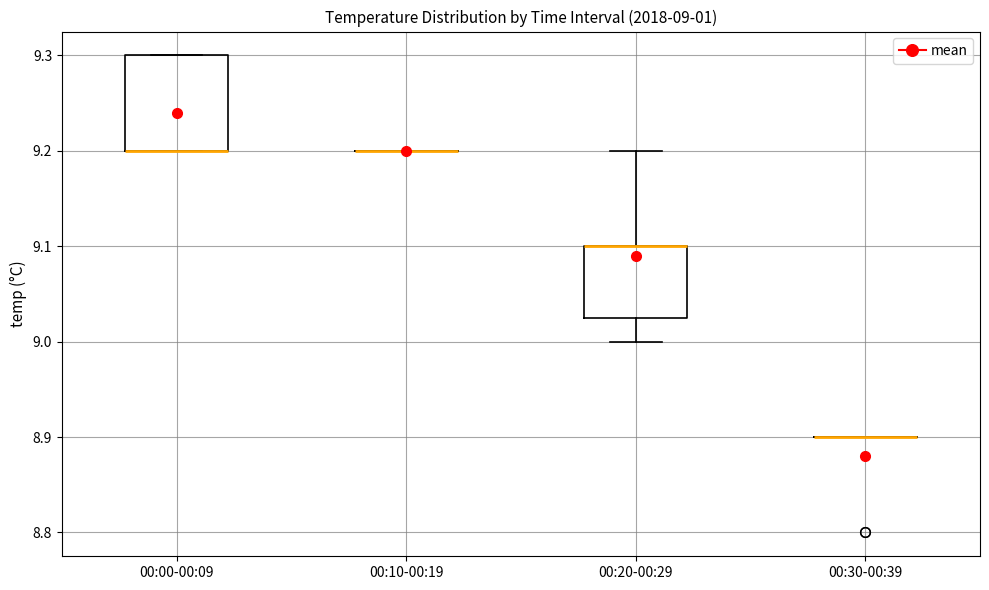

Which box is the tallest, from its lower edge to its upper edge?

00:00-00:09